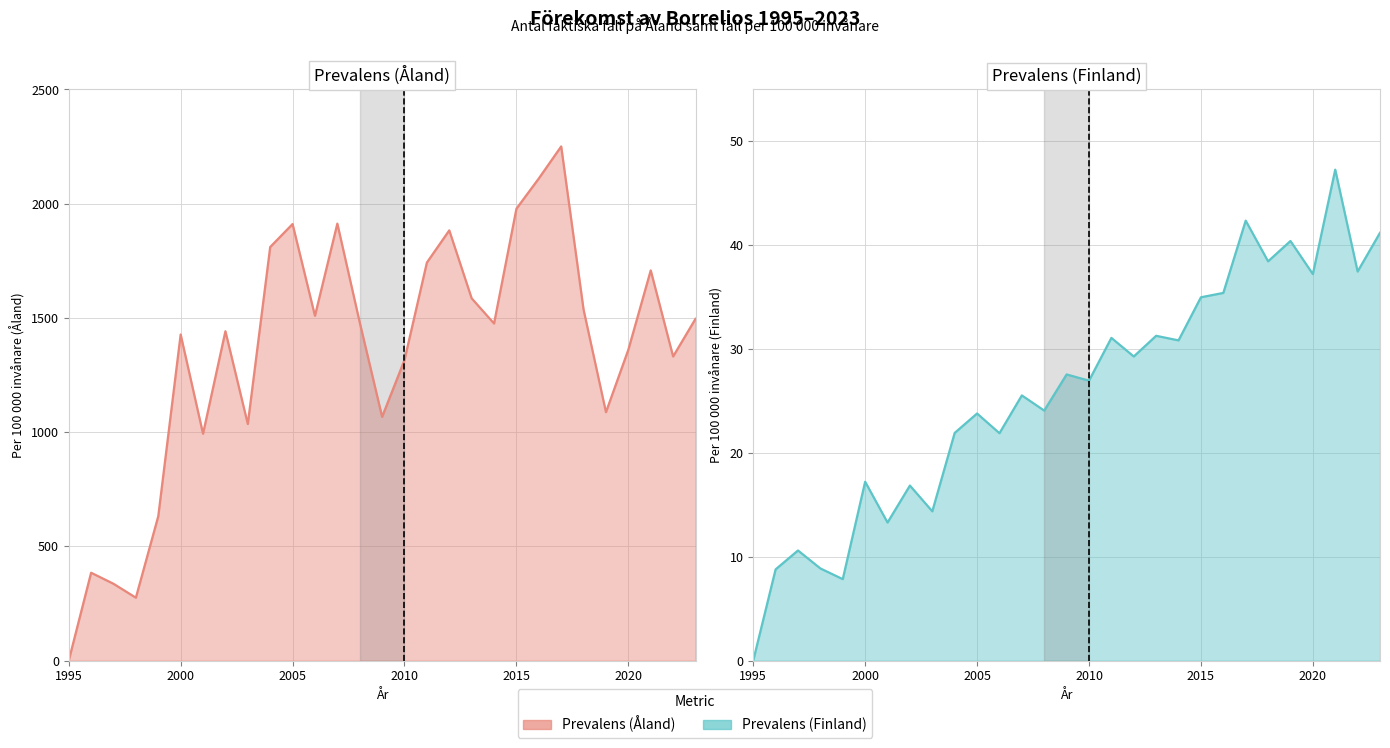

Which category has the highest value in the Prevalens (Finland) series?

2021